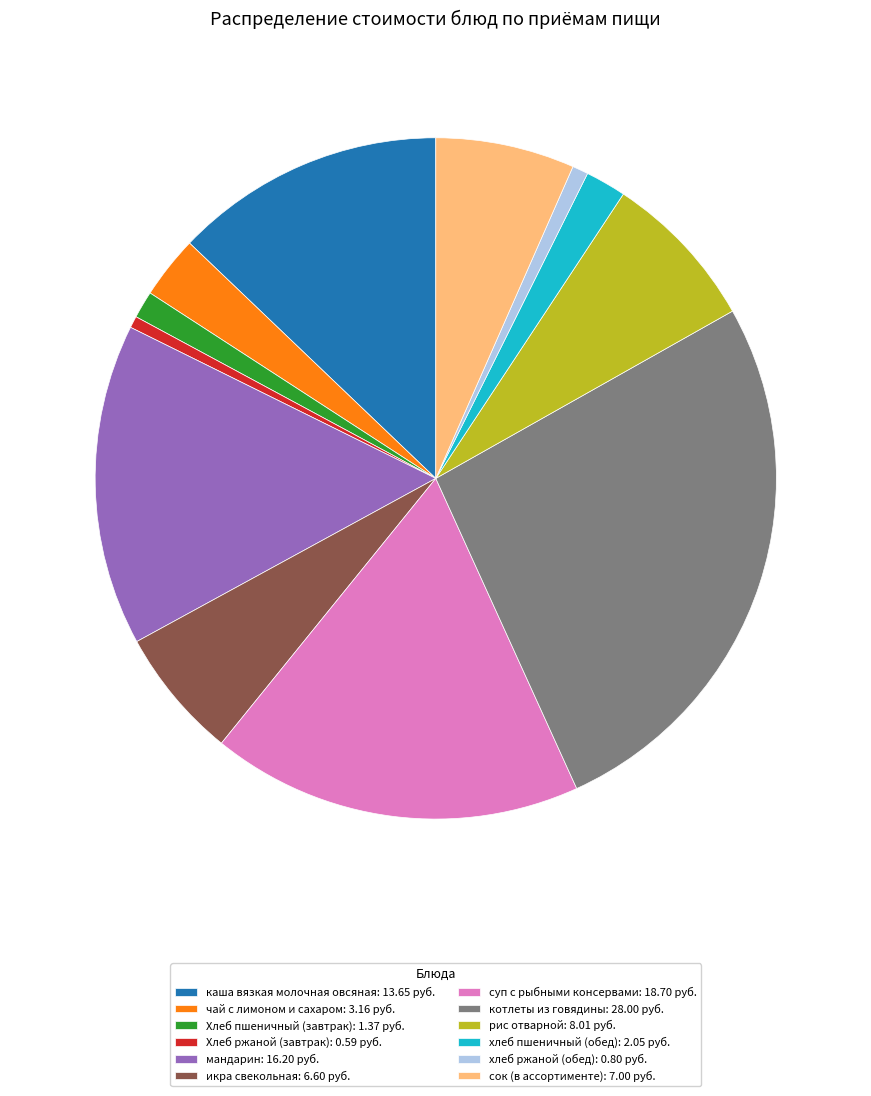

Is котлеты из говядины the majority of the pie?

No